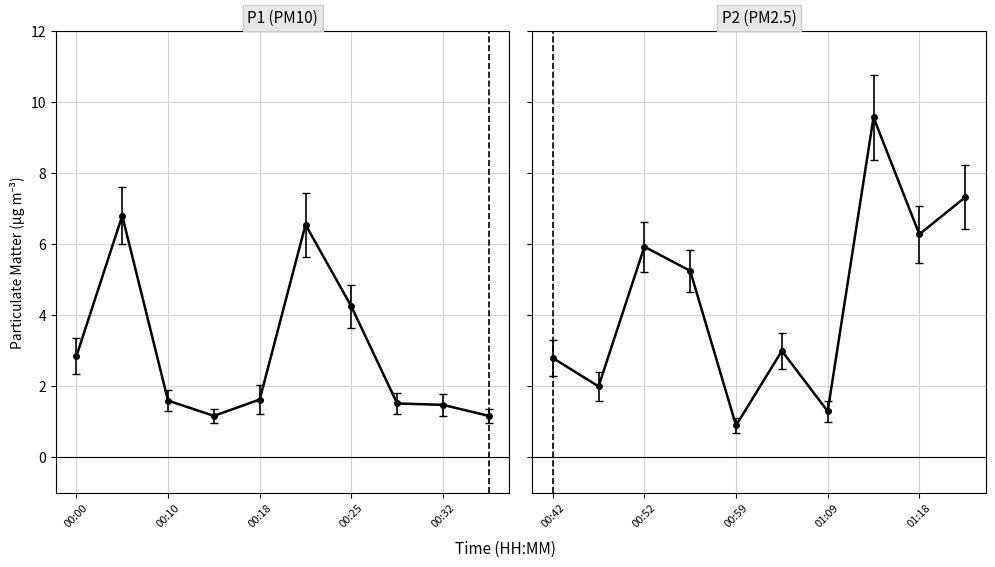

True or false: P1 and P2 intersect in this chart.

False